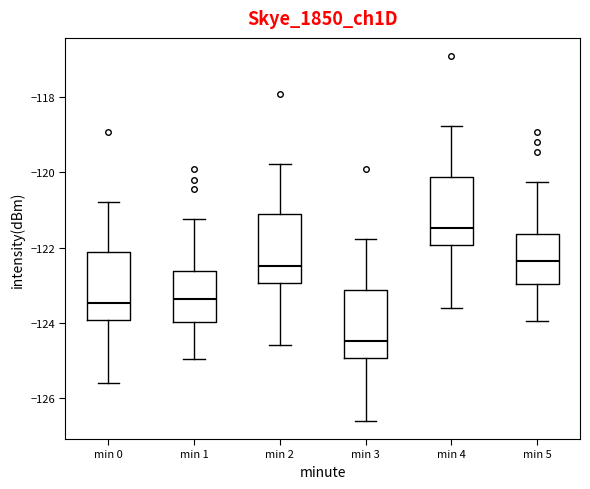

Reading left to right, transcribe this box plot: for each box, give where its median line is, the range the box spans, and where its two whiskers end, as read against the y-axis. The values are not printed on the chart, so give them approximately, as read against the axis.

min 0: median -123.4, box -124.0 to -122.2, whiskers -125.6 to -120.8
min 1: median -123.4, box -124.0 to -122.6, whiskers -125.0 to -121.2
min 2: median -122.4, box -123.0 to -121.2, whiskers -124.6 to -119.8
min 3: median -124.4, box -125.0 to -123.2, whiskers -126.6 to -121.8
min 4: median -121.4, box -122.0 to -120.2, whiskers -123.6 to -118.8
min 5: median -122.4, box -123.0 to -121.6, whiskers -124.0 to -120.2